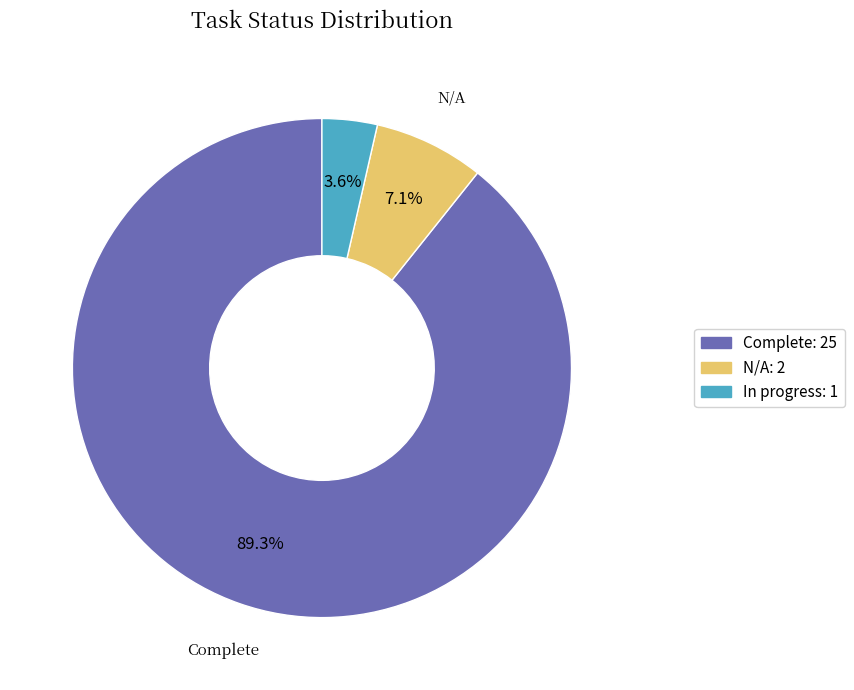

To the nearest percent, what portion does N/A represent?

7%